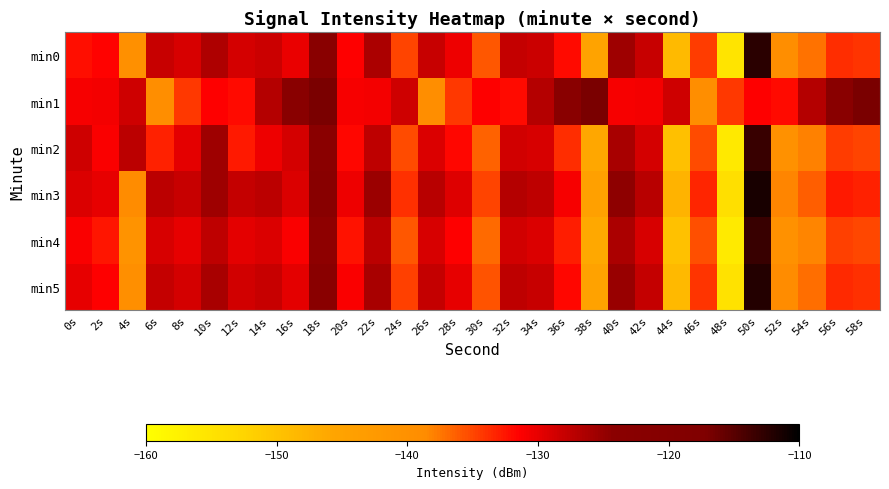

At which category is the sum across all series the highest?

50s